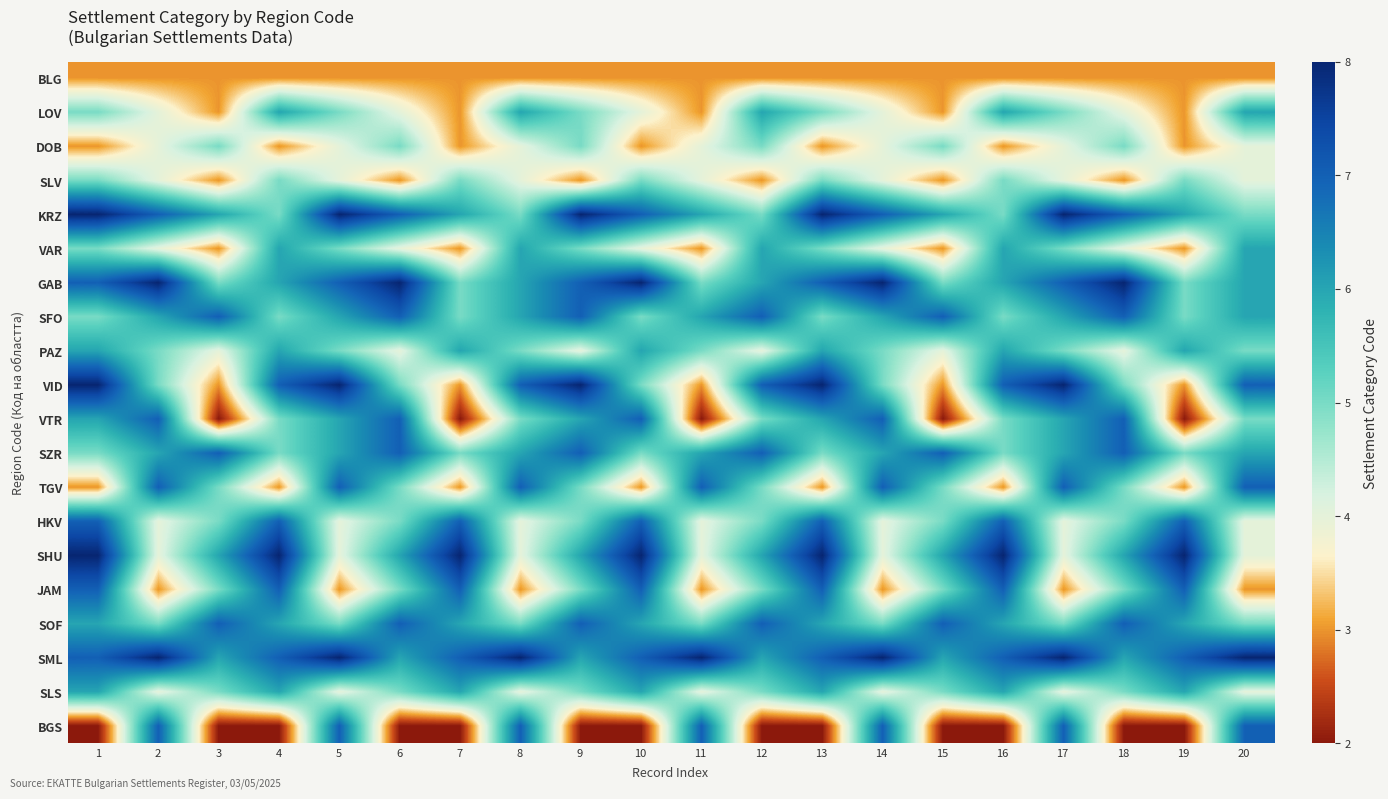

Which label corresponds to the smallest value in the chart?

3